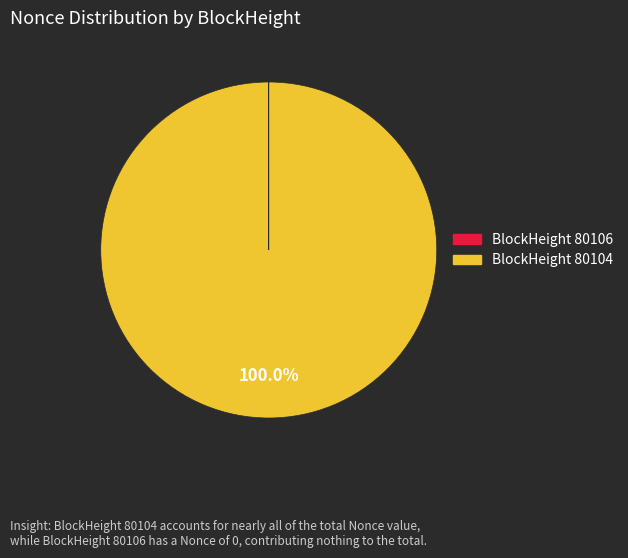

Which slice is the largest?

80104